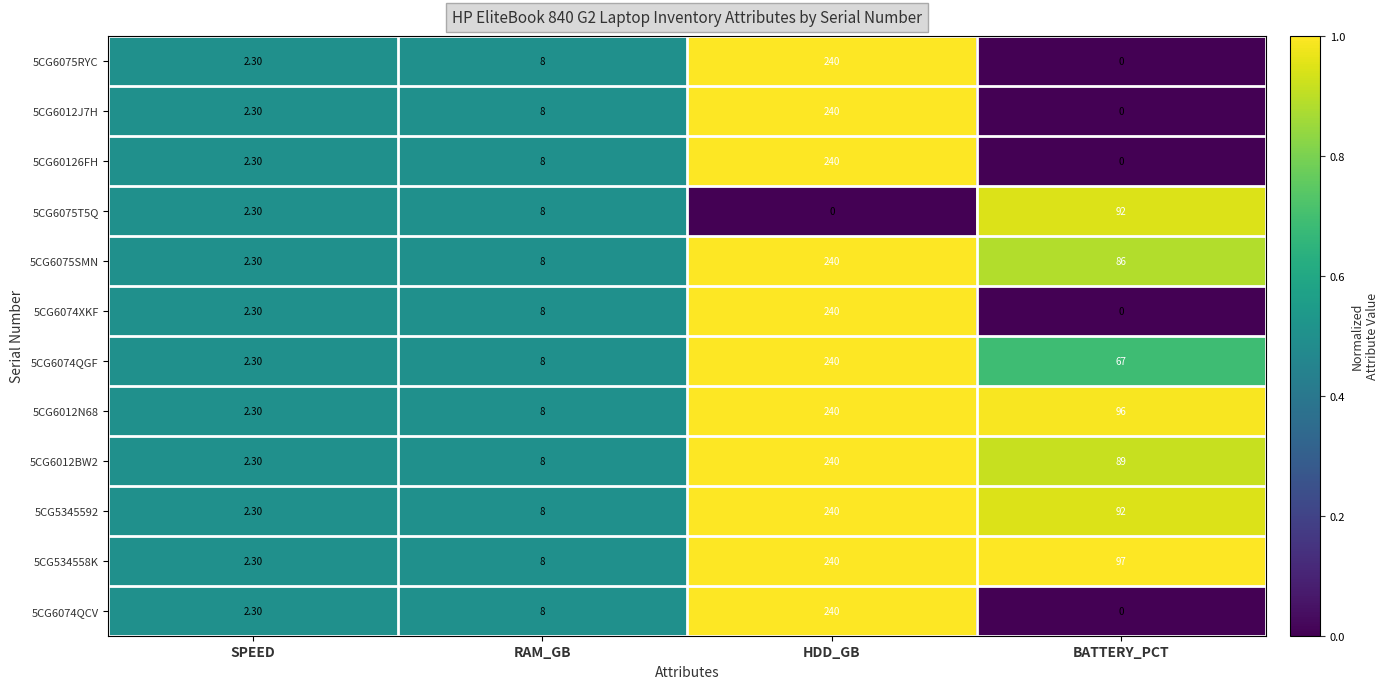

What is the difference between the maximum and minimum values in the 5CG6074XKF series?

240.0